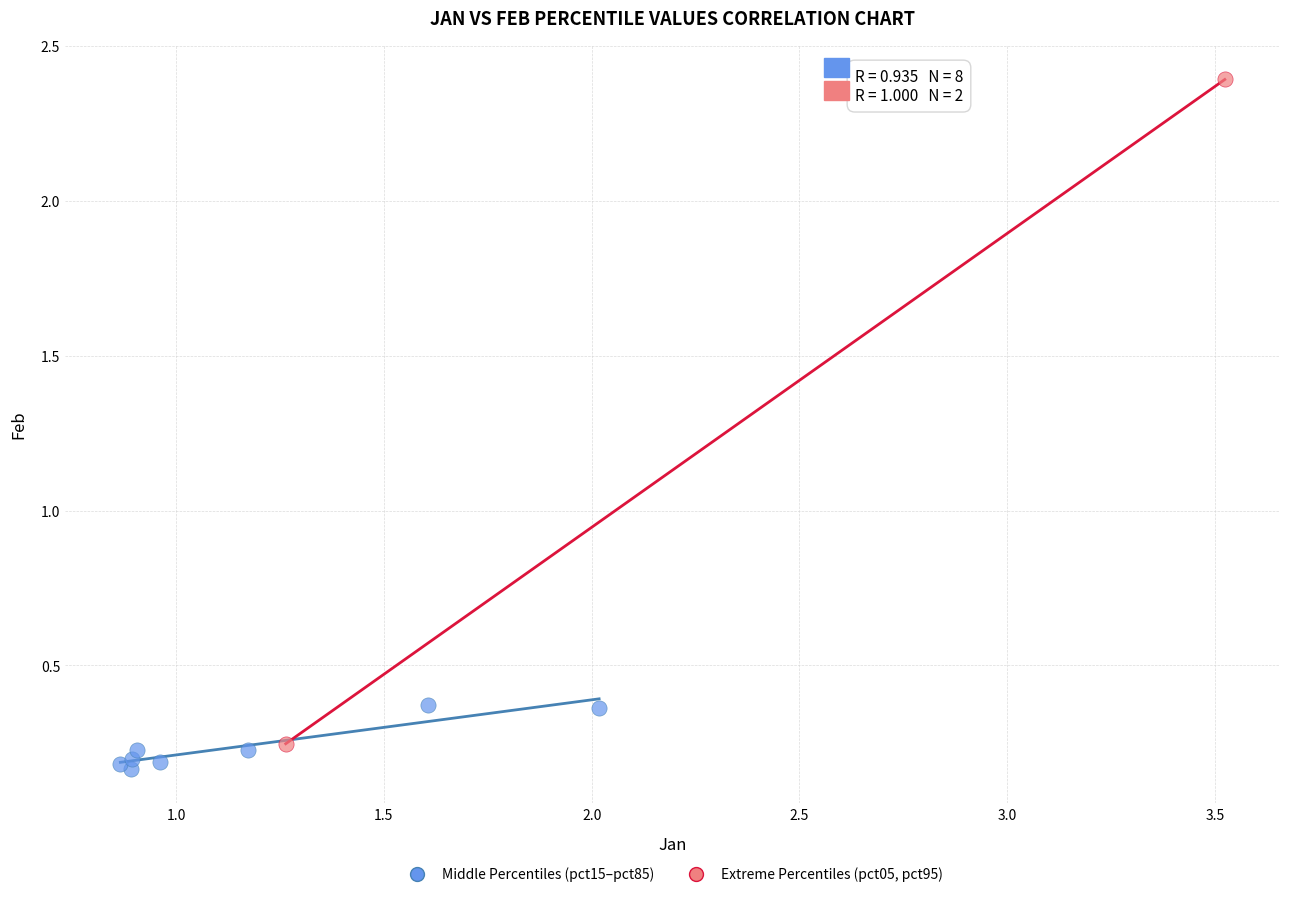

What are all the series names shown in the legend?

Middle Percentiles (pct15–pct85), Extreme Percentiles (pct05, pct95)